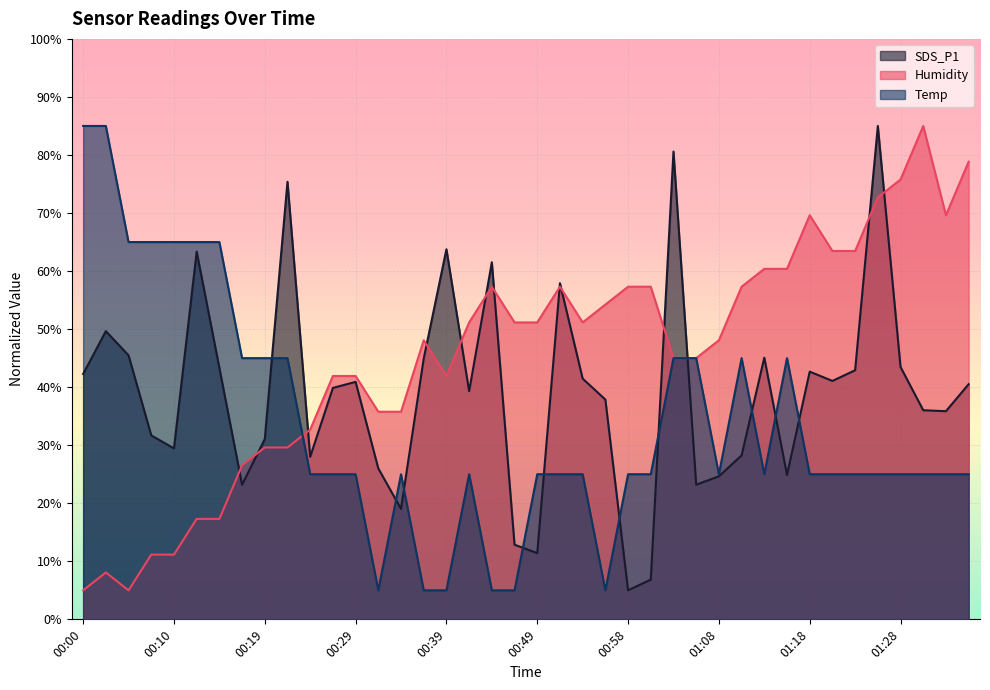

True or false: Temp and SDS_P1 intersect in this chart.

True